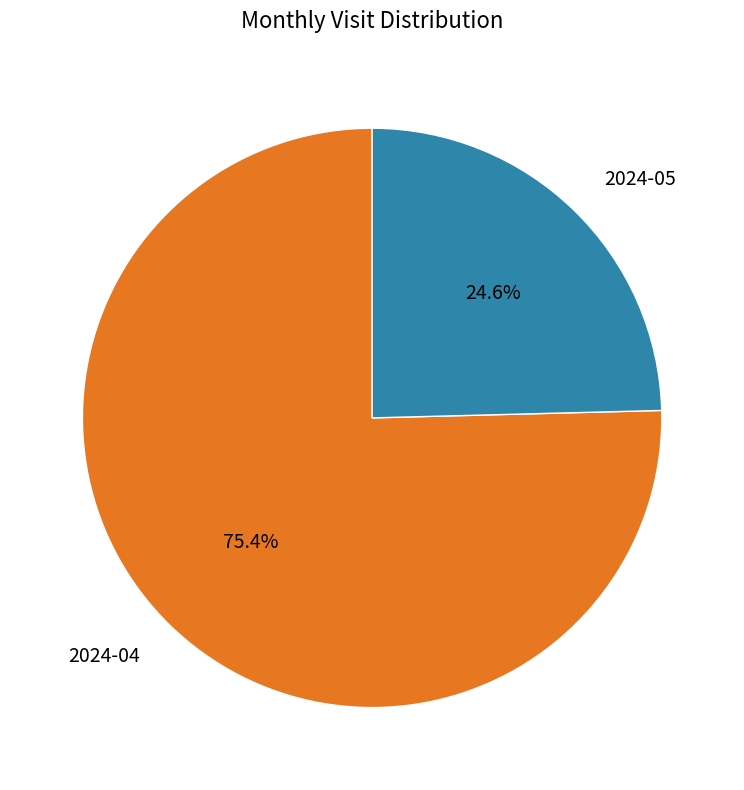

What is the majority slice?

2024-04